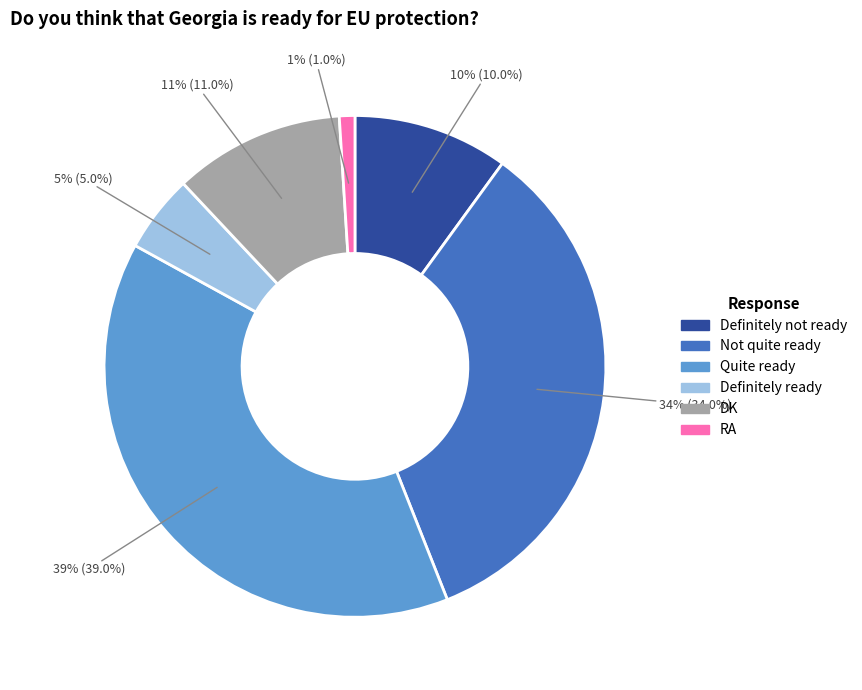

True or false: RA accounts for 11% of the total.

False